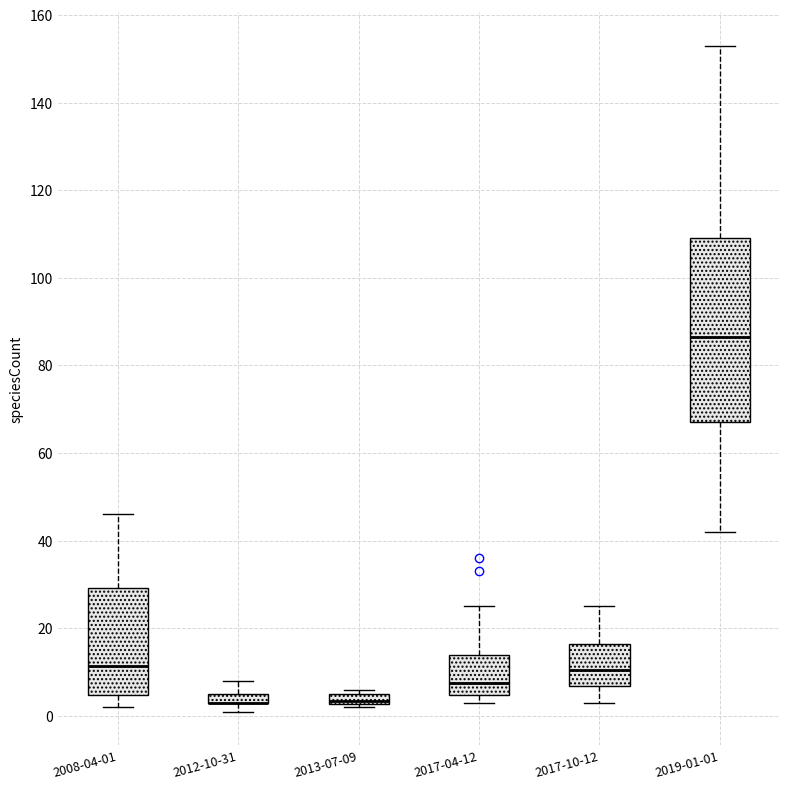

Comparing the boxes themselves (not the whiskers), which one is the tallest?

2019-01-01